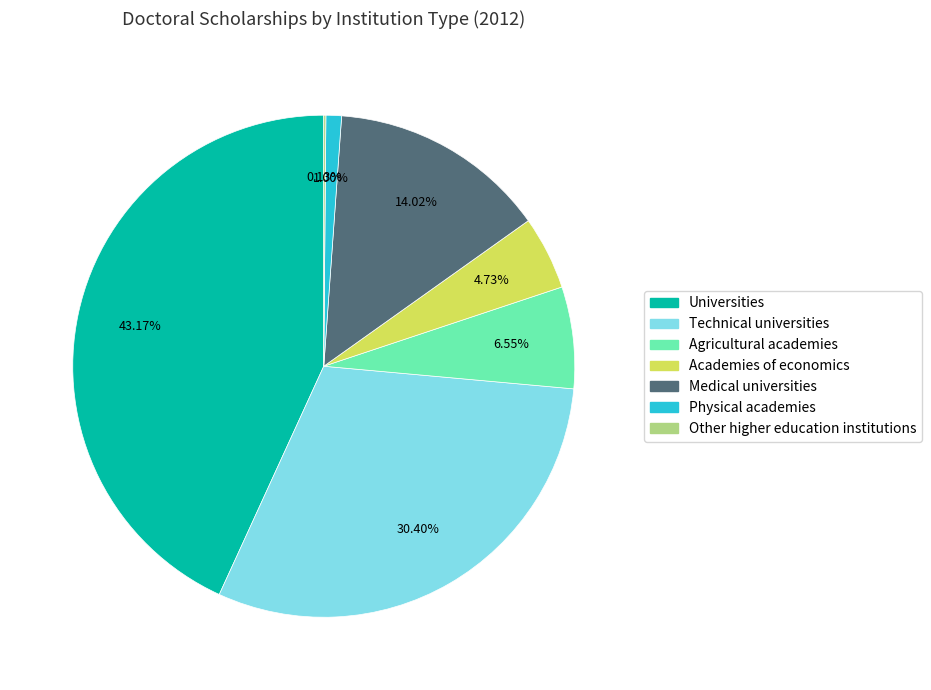

What is the ratio of the value at Medical universities to the value at Technical universities?

0.5